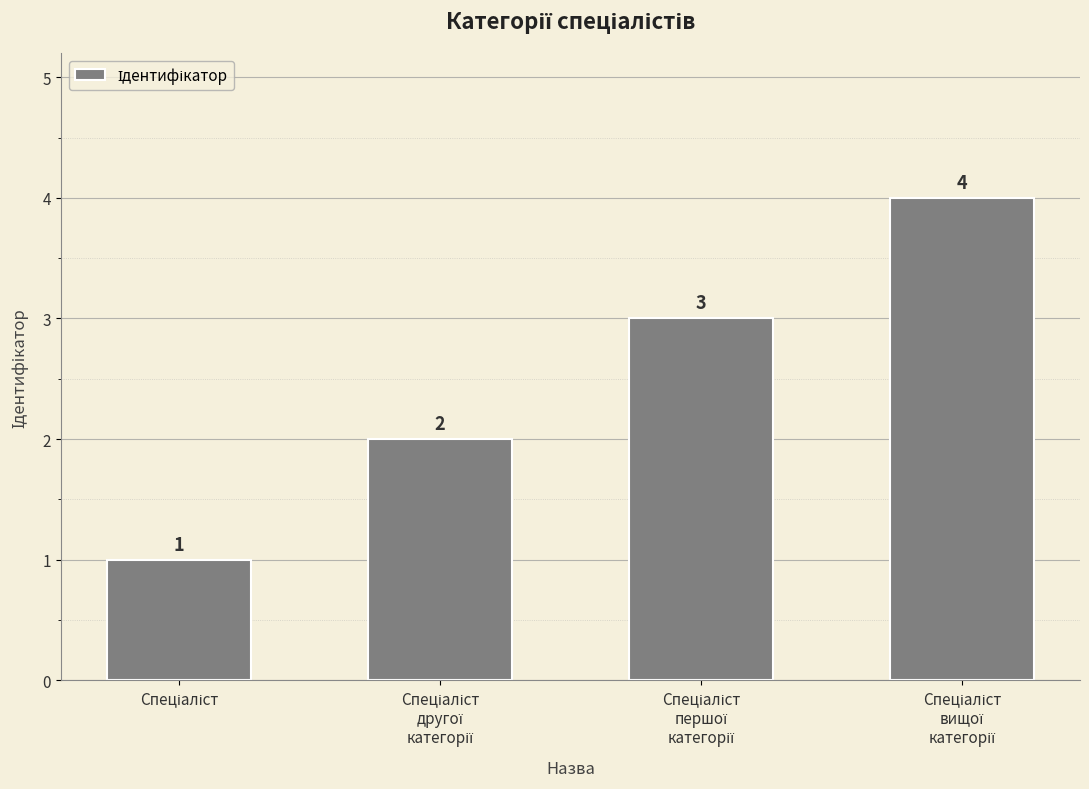

Reading right to left, list all the values displayed in this chart.

4	3	2	1